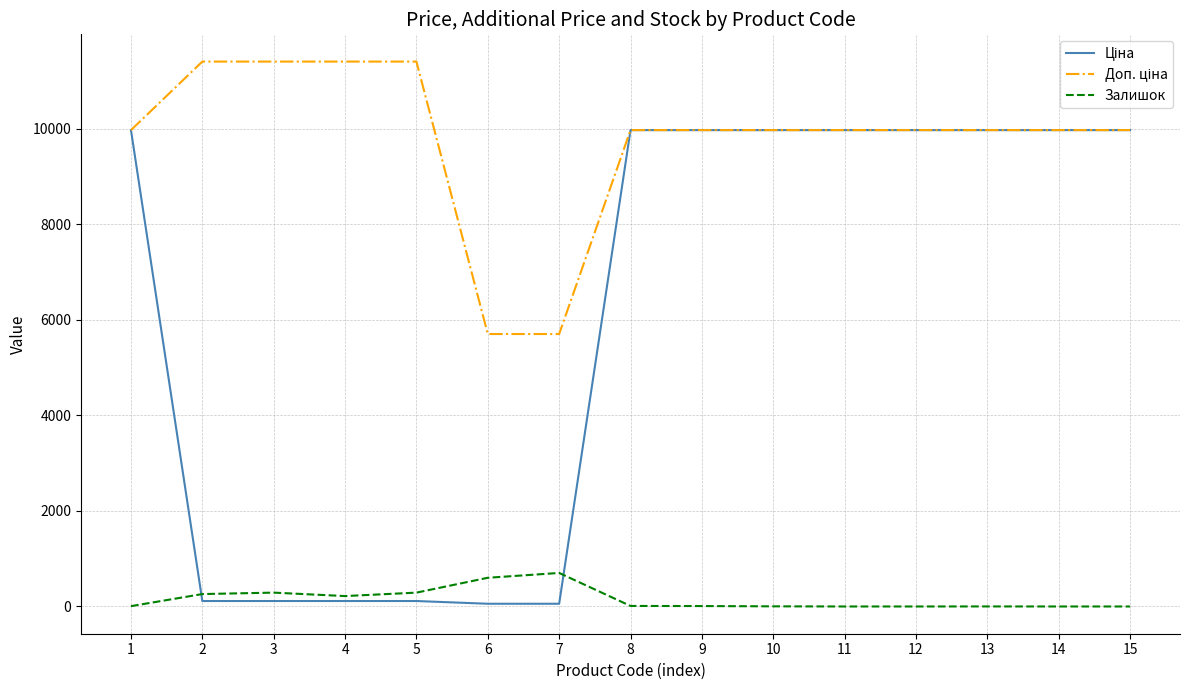

True or false: Ціна has more than 2 points higher than both neighbors.

False